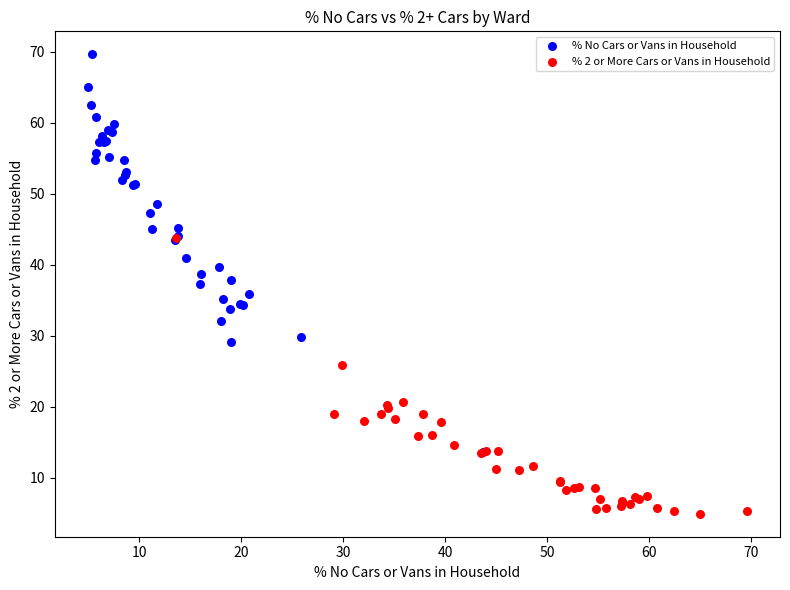

Which series has the largest Y range (max minus min)?

% No Cars or Vans in Household